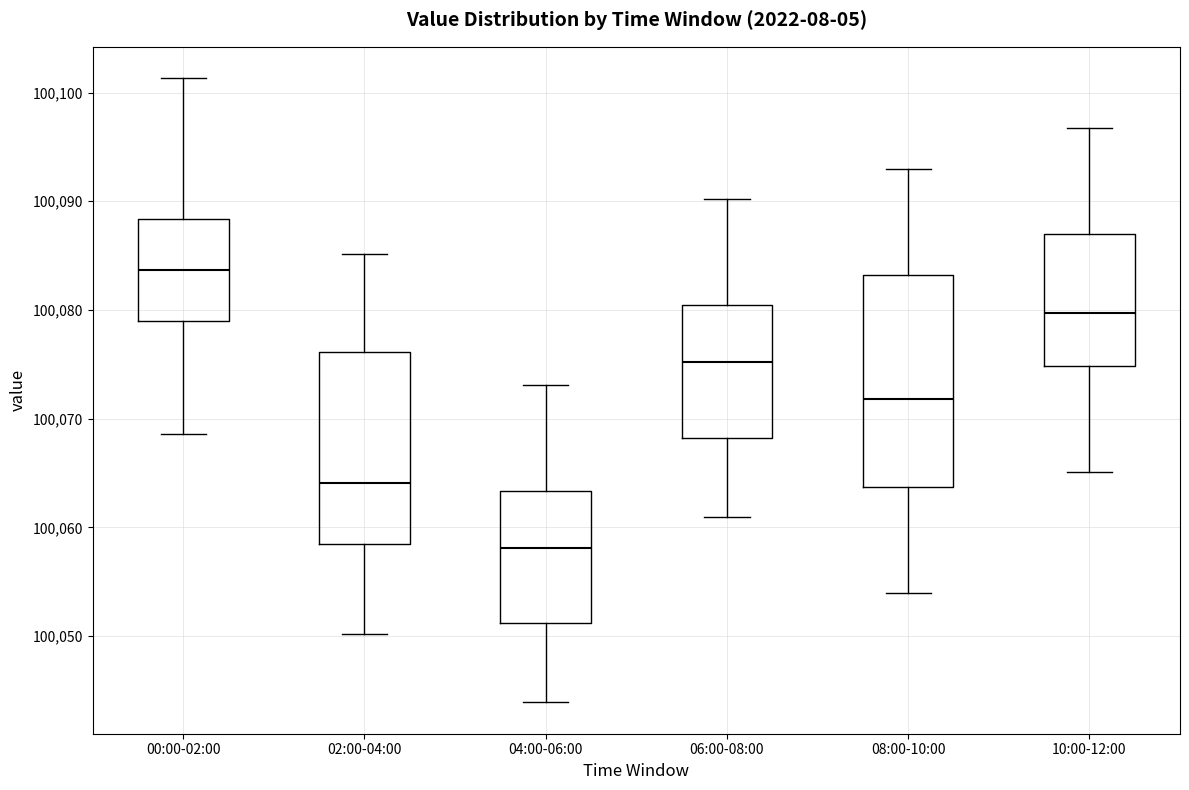

Where does the lower whisker of the box for 06:00-08:00 end on the y-axis? The values are not printed on the chart, so give them approximately, as read against the axis.

100061